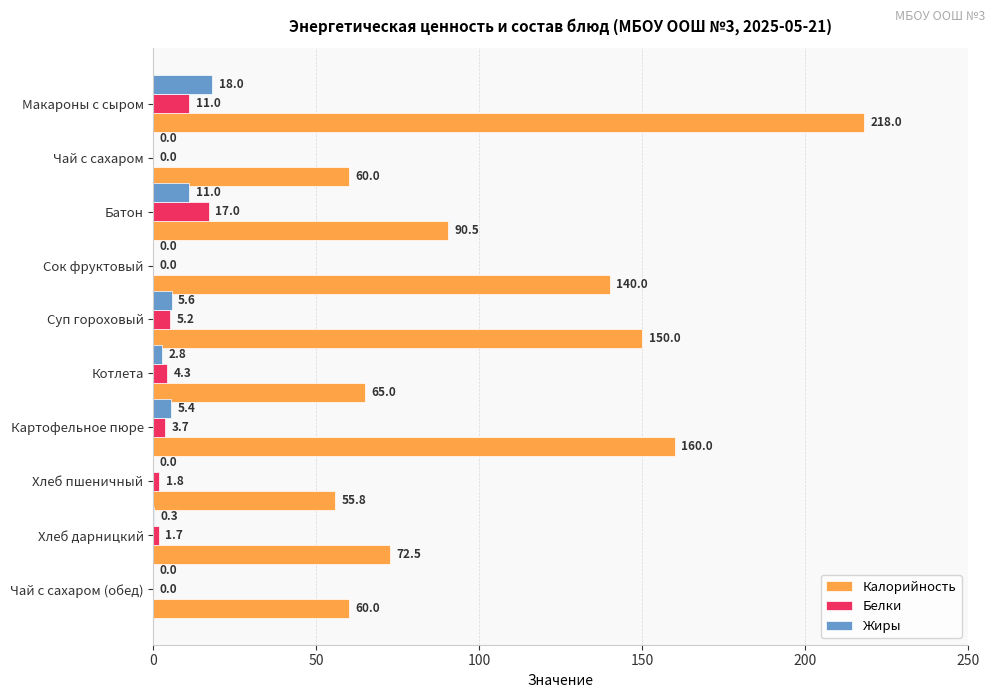

The Калорийность series shows 160.0 at Картофельное пюре. True or false?

True